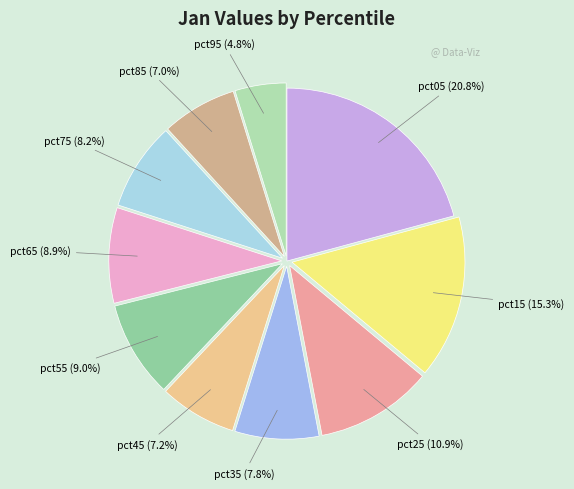

How many slices are in this pie chart?

10